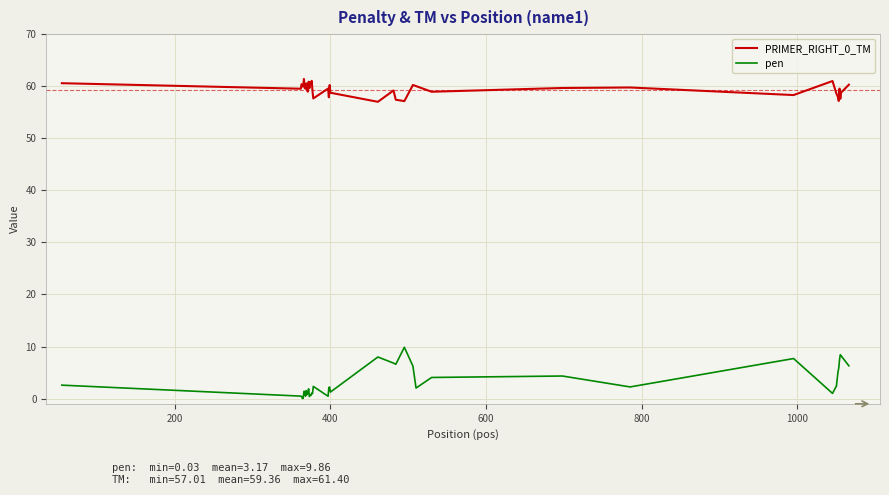

What is the difference between the maximum and minimum values in the pen series?

9.8